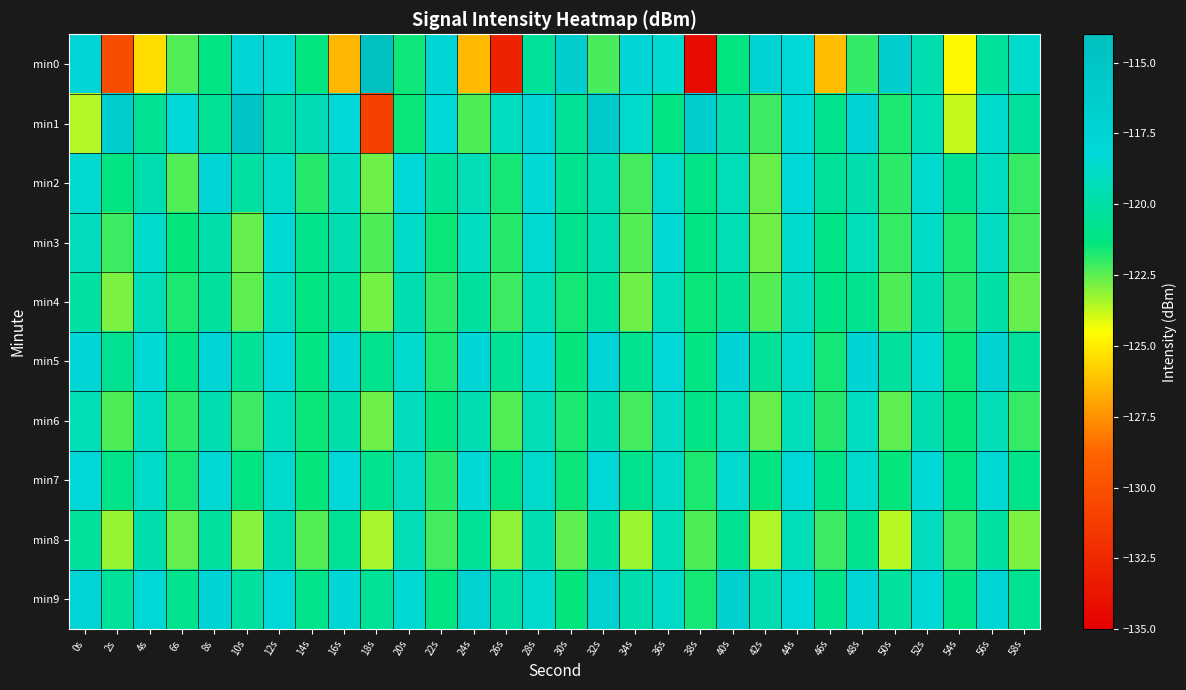

List the series in order of their peak value, lowest first.

min8, min4, min6, min3, min7, min2, min5, min9, min1, min0